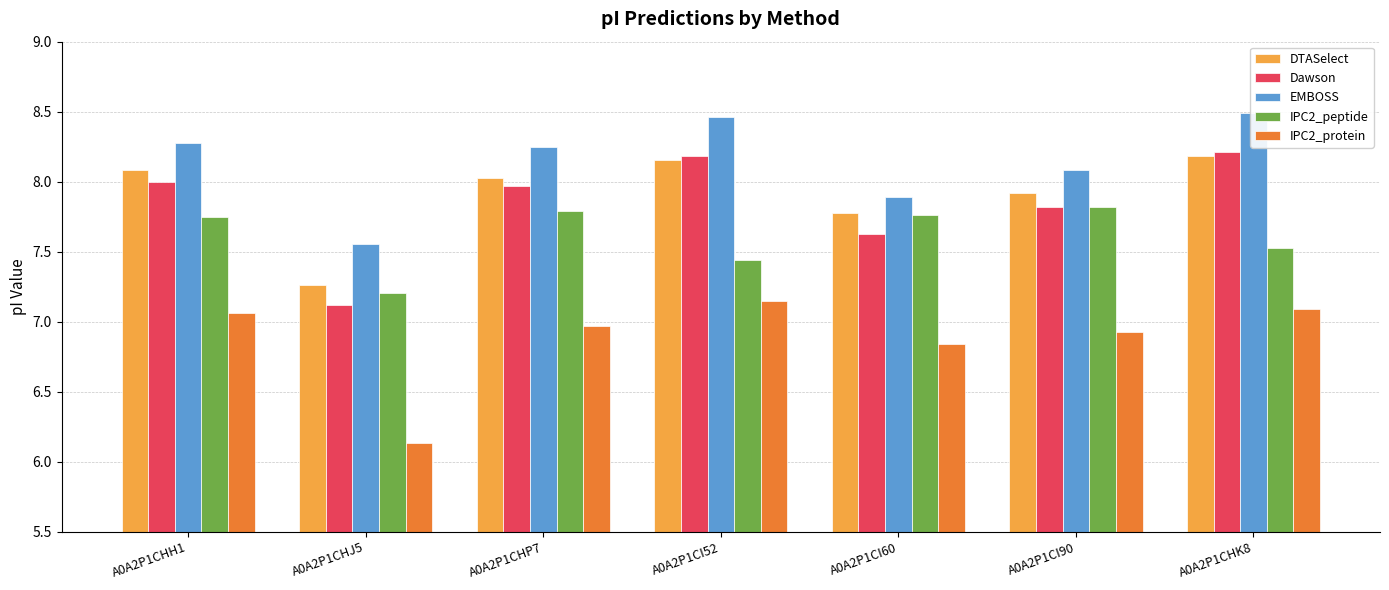

Is it true that EMBOSS equals 7.9 at A0A2P1CI60?

True